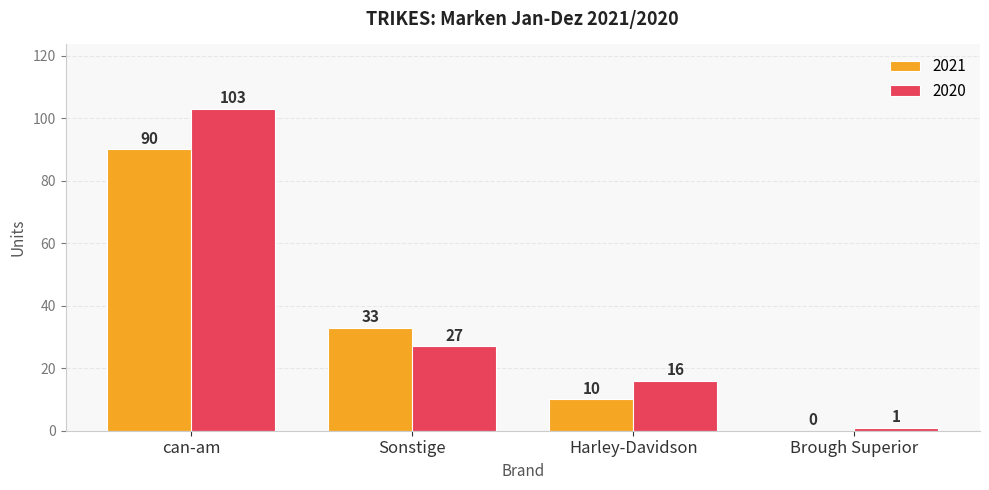

At which label does 2020 reach its peak?

can-am